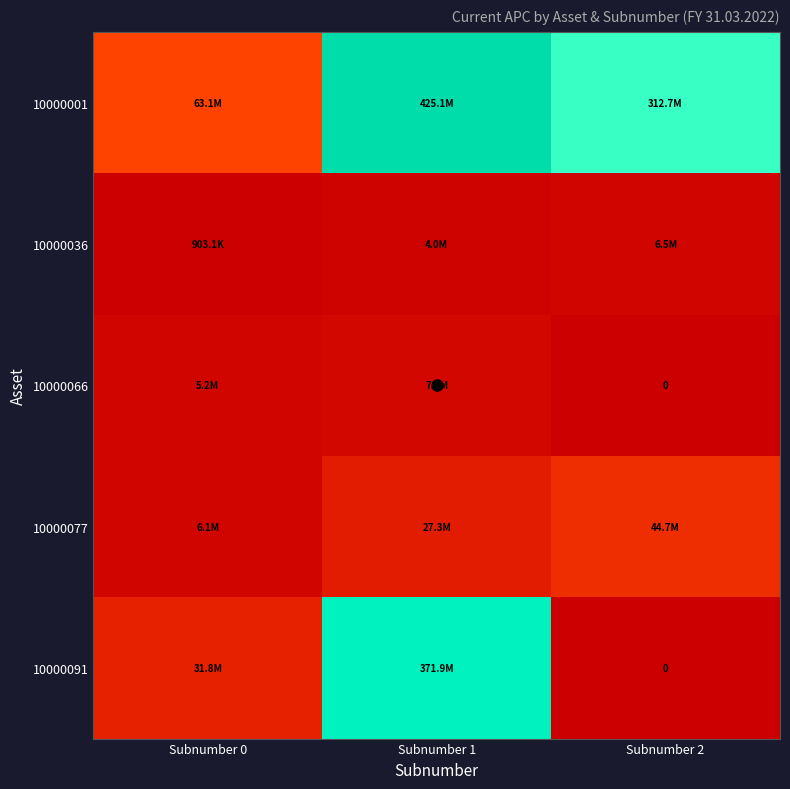

Rank the categories by 10000091 value from highest to lowest.

Subnumber 1, Subnumber 0, Subnumber 2